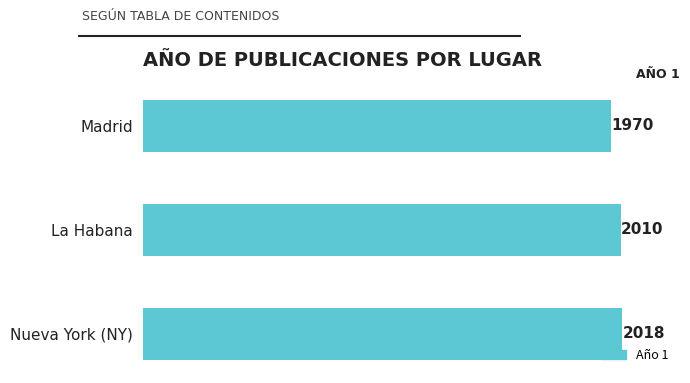

Is it true that the value at Madrid is 3344?

False